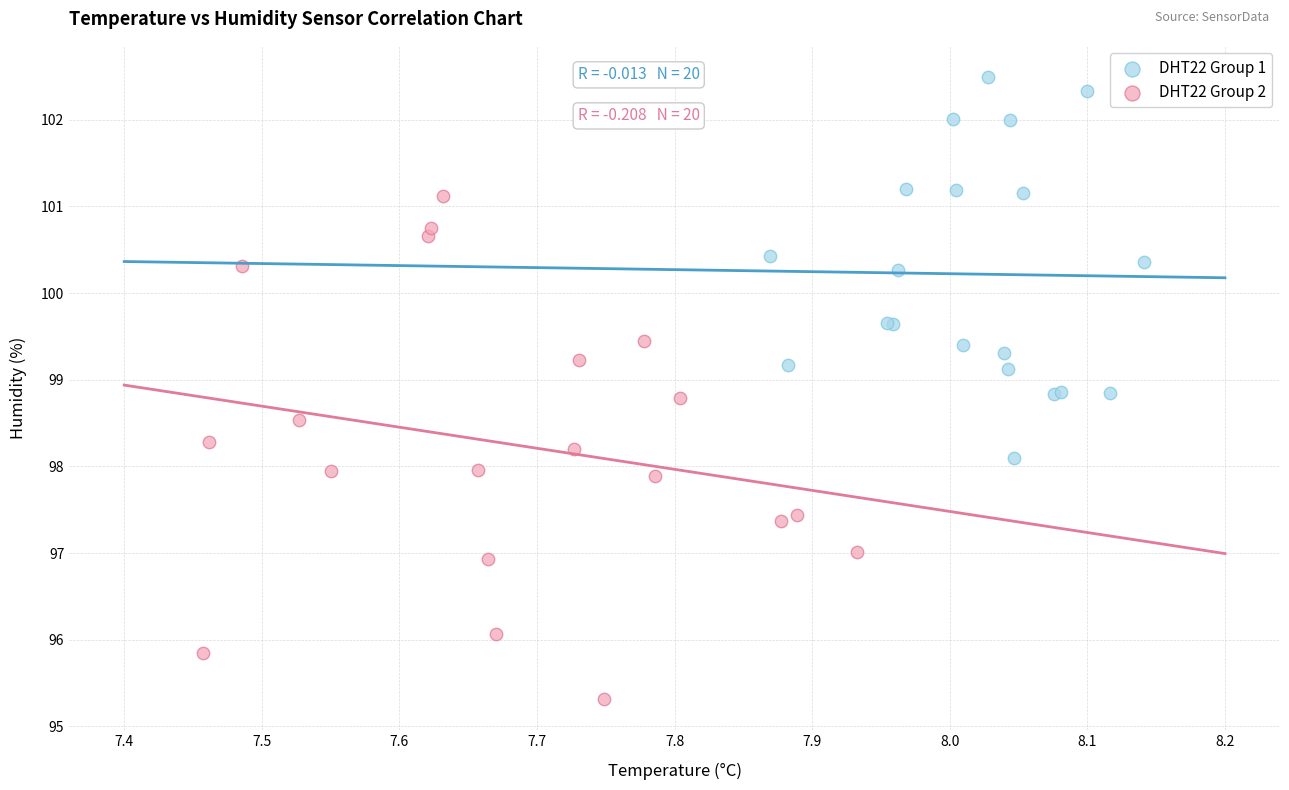

Which series reaches the maximum Y coordinate?

DHT22 Group 1